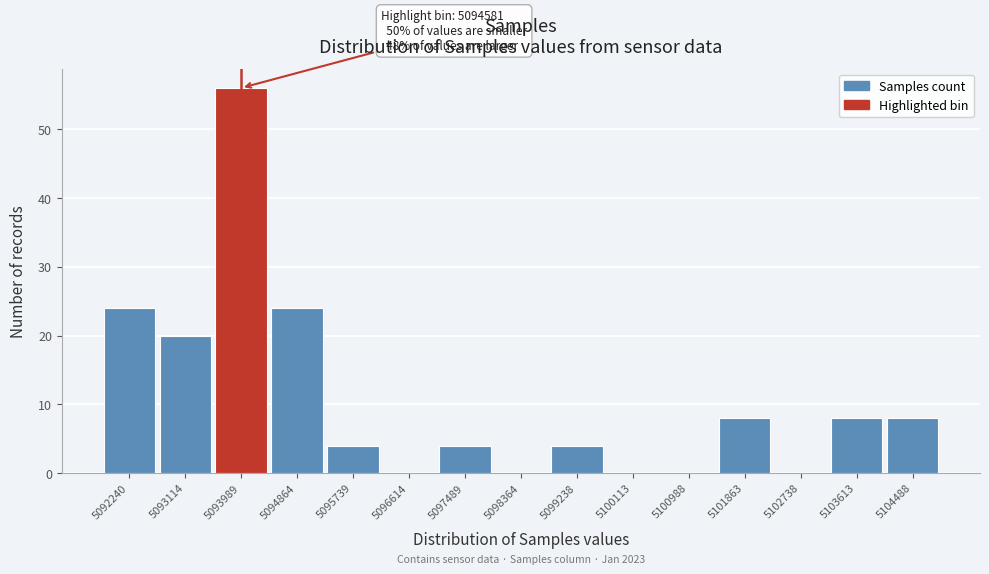

Reading left to right, what are all the values shown in this chart?

5092240=24	5093114=20	5093989=56	5094864=24	5095739=4	5096614=0	5097489=4	5098364=0	5099238=4	5100113=0	5100988=0	5101863=8	5102738=0	5103613=8	5104488=8